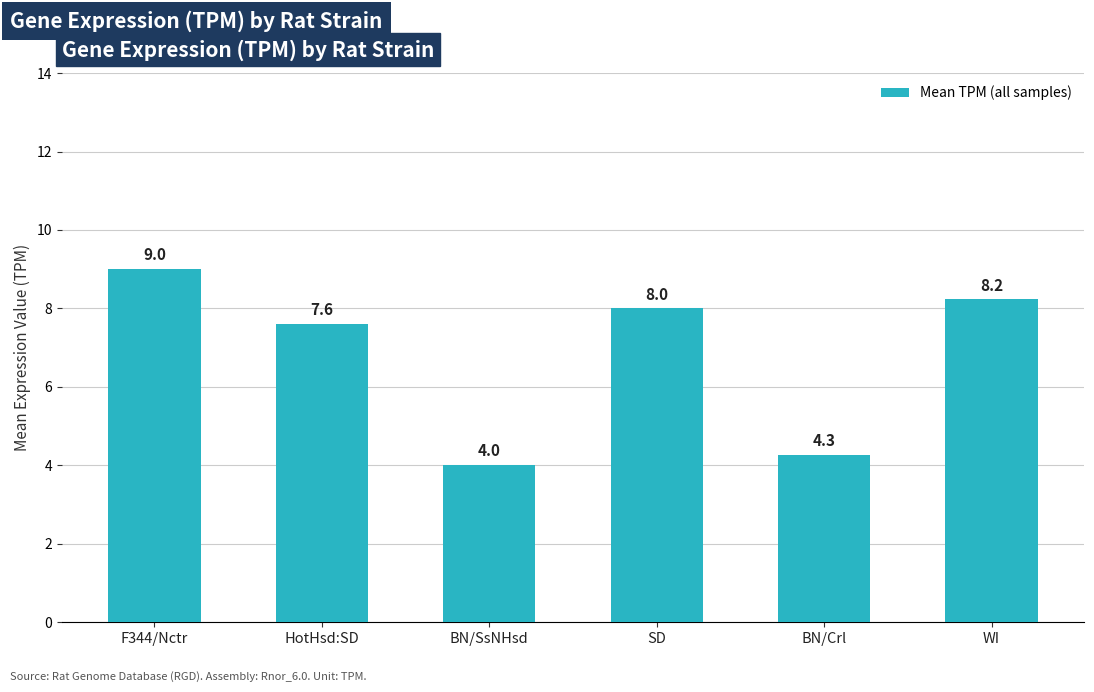

Are the bars grouped side by side (vs. stacked)?

No